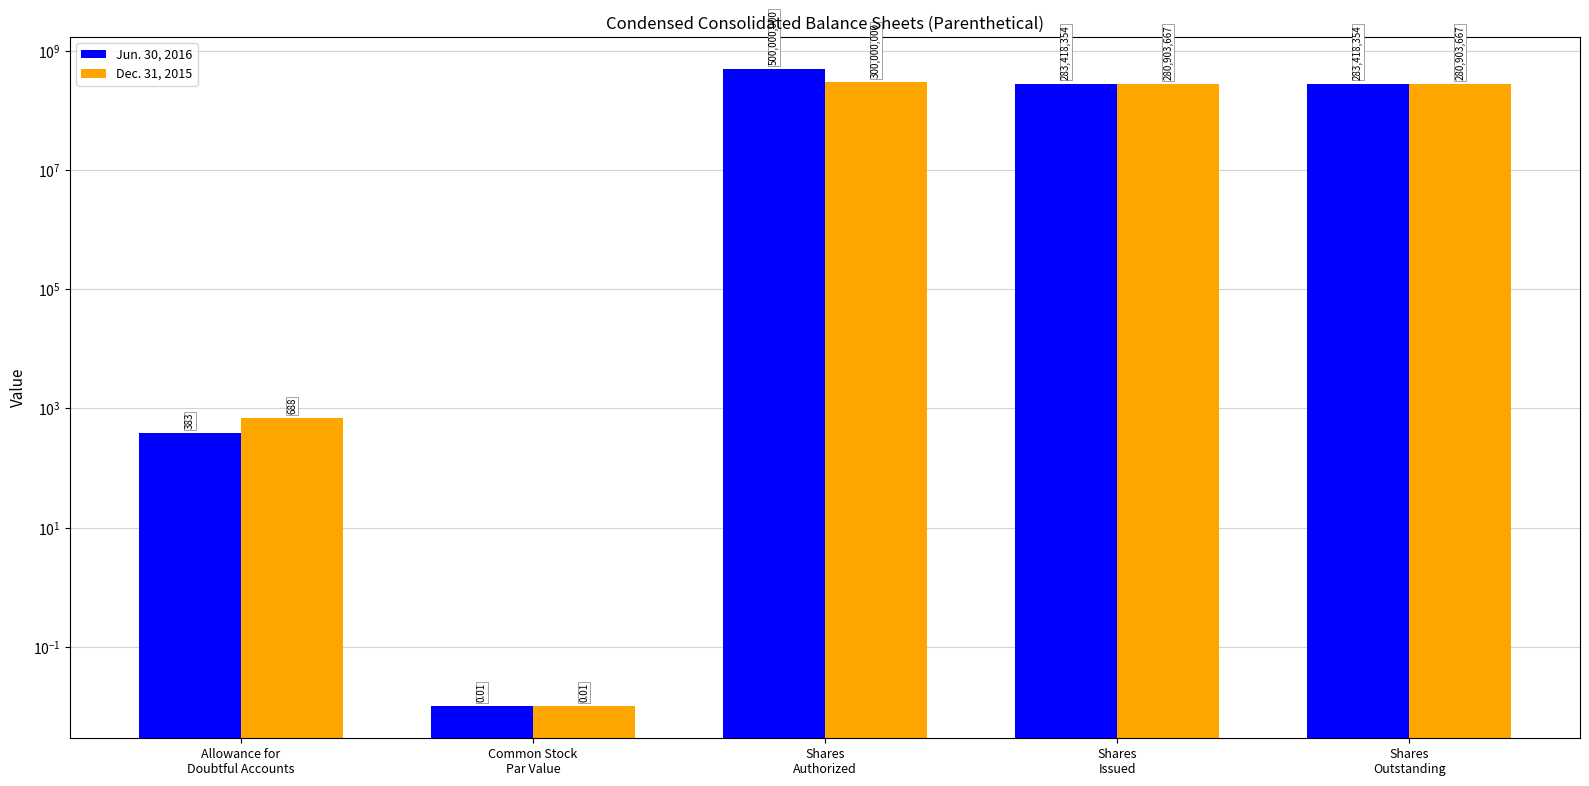

How many groups of bars are there?

5